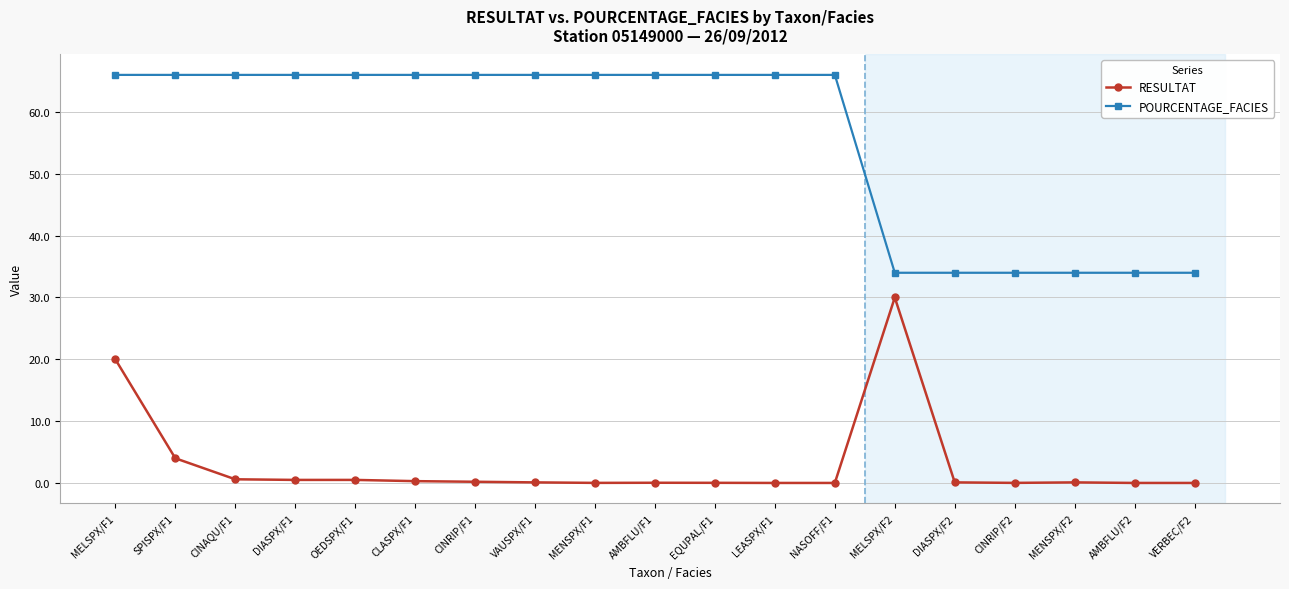

What is the maximum value for RESULTAT?

30.0